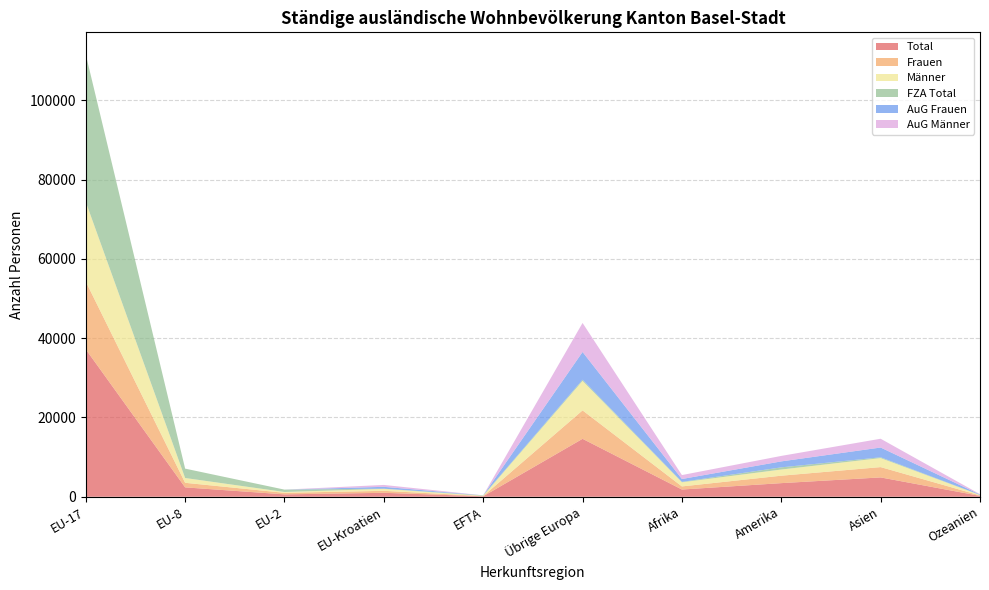

Reading left to right, transcribe all the data shown in this chart.

Total: EU-17=37205	EU-8=2366	EU-2=600	EU-Kroatien=994	EFTA=119	Übrige Europa=14619	Afrika=1823	Amerika=3435	Asien=4879	Ozeanien=216
Frauen: EU-17=17103	EU-8=1154	EU-2=393	EU-Kroatien=499	EFTA=56	Übrige Europa=7177	Afrika=783	Amerika=1877	Asien=2603	Ozeanien=112
Männer: EU-17=20102	EU-8=1212	EU-2=207	EU-Kroatien=495	EFTA=63	Übrige Europa=7442	Afrika=1040	Amerika=1558	Asien=2276	Ozeanien=104
FZA Total: EU-17=37205	EU-8=2366	EU-2=600	EU-Kroatien=44	EFTA=119	Übrige Europa=290	Afrika=108	Amerika=548	Asien=197	Ozeanien=39
AuG Frauen: EU-17=0	EU-8=0	EU-2=0	EU-Kroatien=473	EFTA=0	Übrige Europa=7006	Afrika=724	Amerika=1504	Asien=2466	Ozeanien=86
AuG Männer: EU-17=0	EU-8=0	EU-2=0	EU-Kroatien=477	EFTA=0	Übrige Europa=7323	Afrika=991	Amerika=1383	Asien=2216	Ozeanien=91